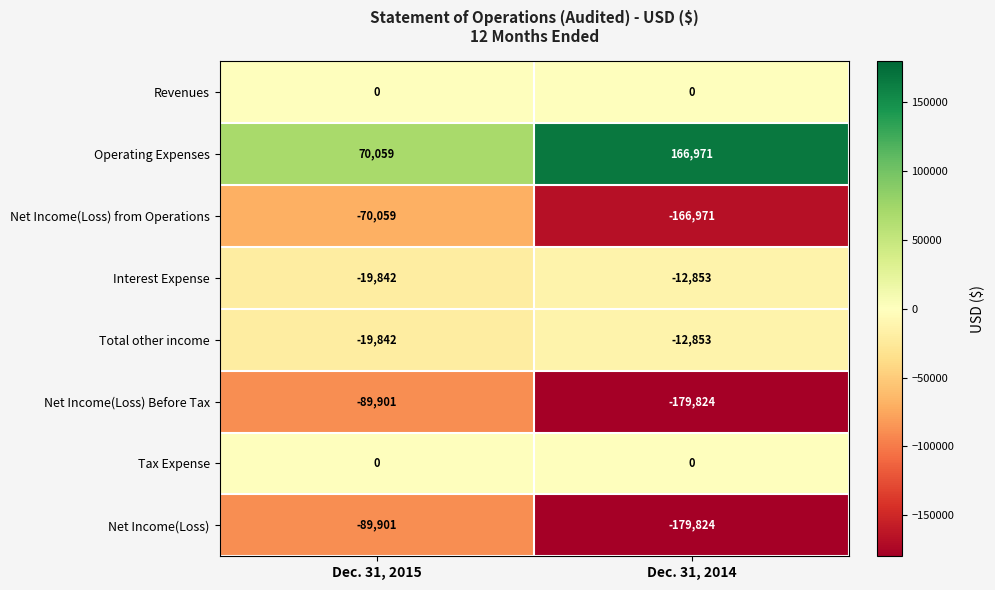

What is the average value of the Net Income(Loss) Before Tax series?

-134862